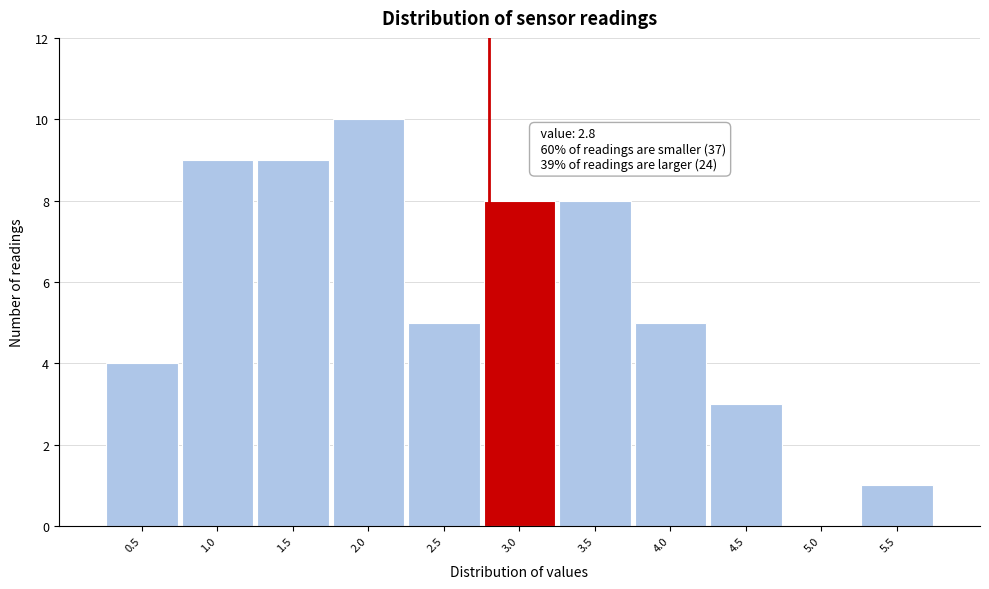

Which range on the x-axis has the tallest bar?

1.75 to 2.25